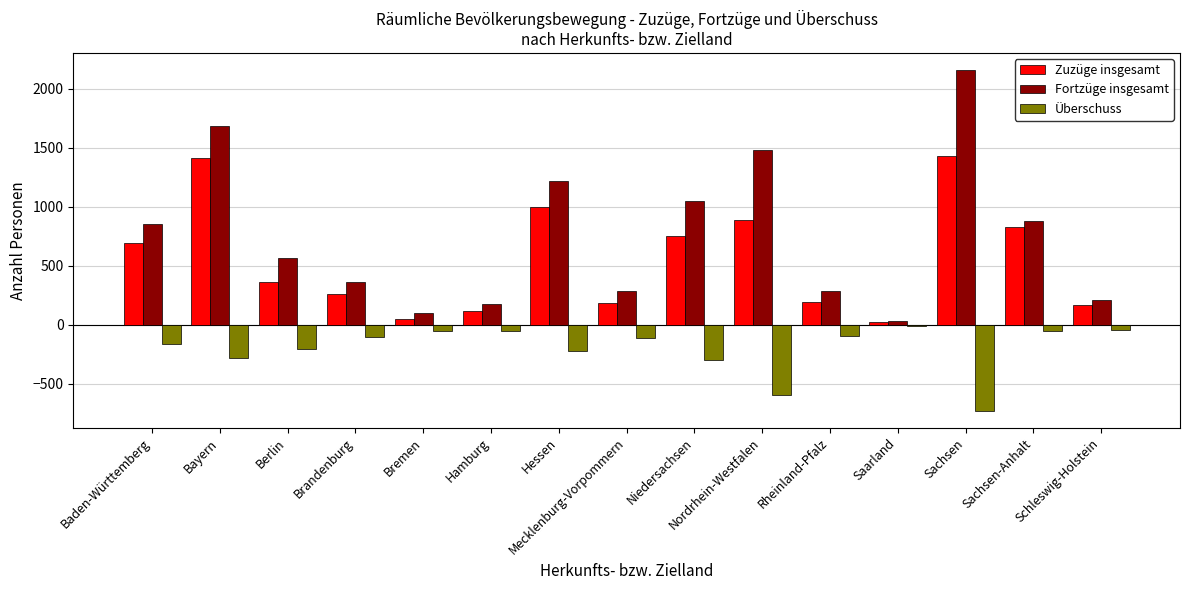

What is the label of the 3rd bar from the left?

Berlin